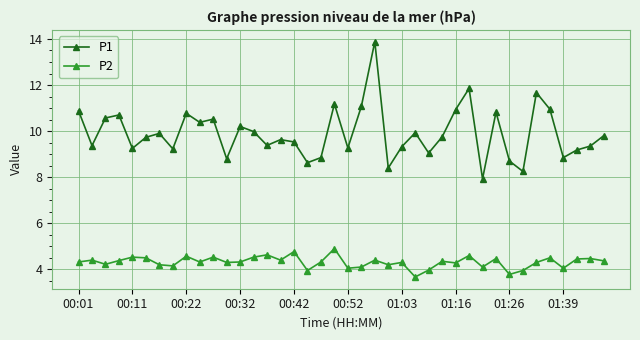

What is the greatest value displayed?

13.9